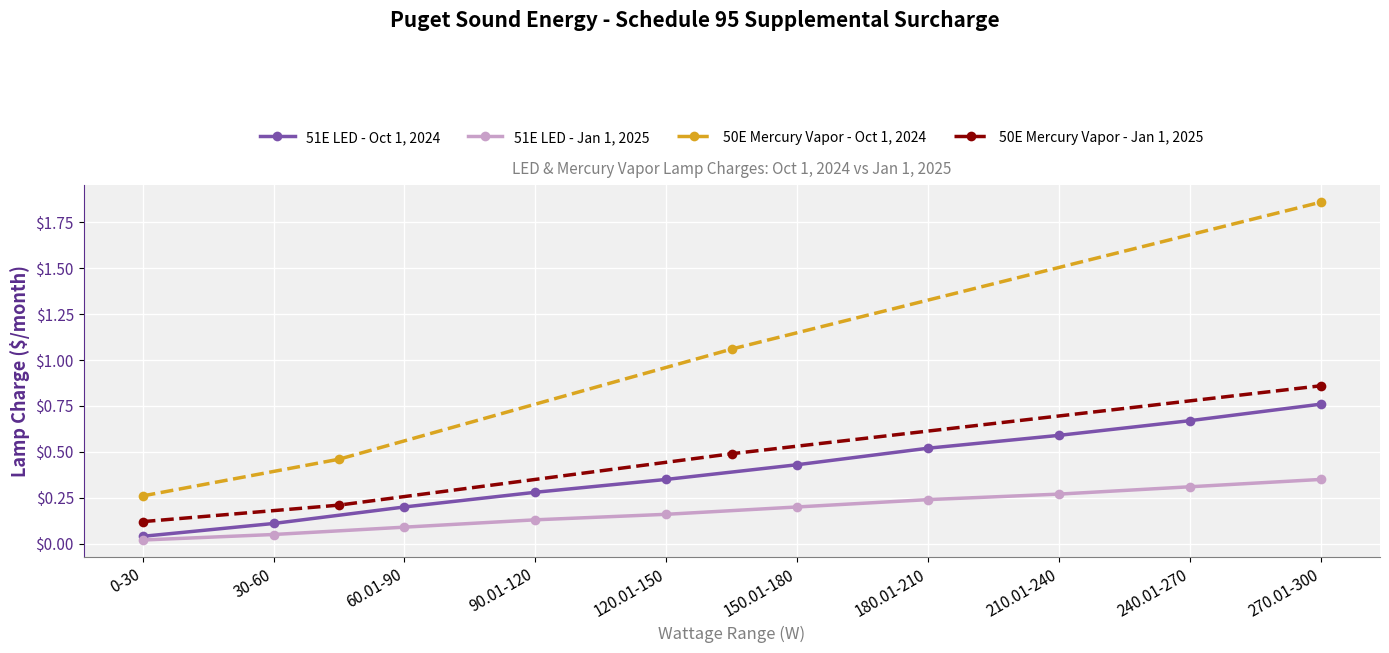

True or false: Proposed Lamp Charge effective 1/1/2025 and Proposed Lamp Charge effective 10/1/2024 intersect in this chart.

False